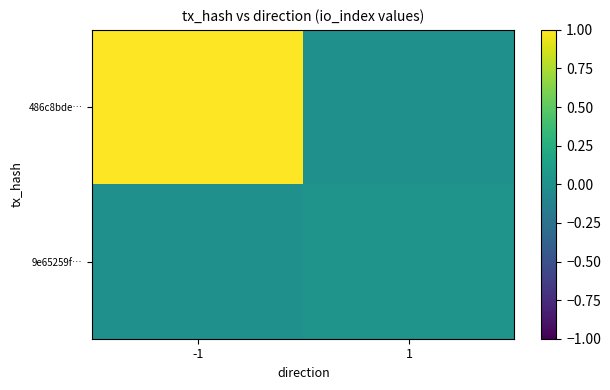

How many categories are shown in the chart?

2